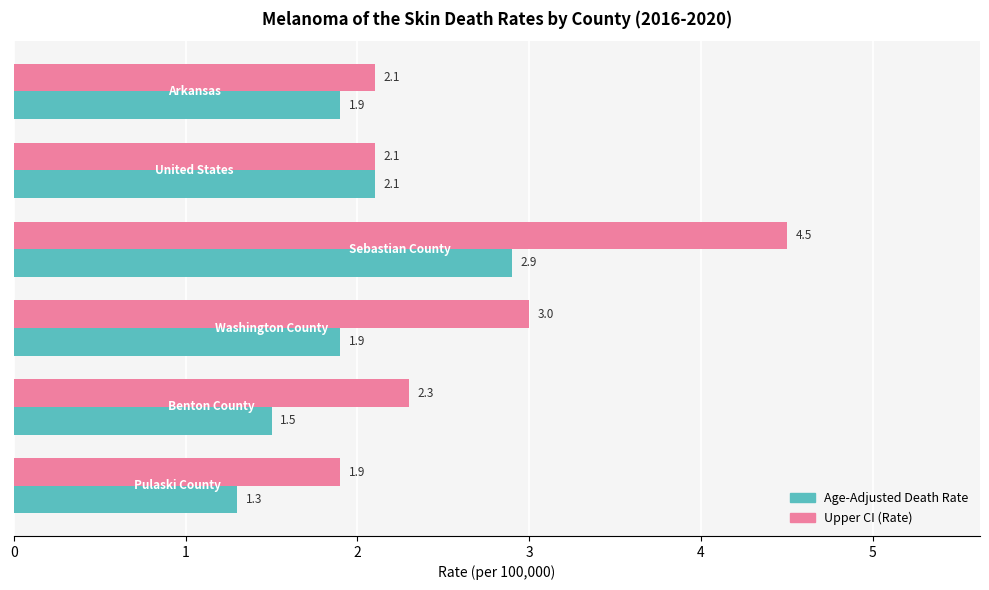

Which series has the largest total across all categories?

Upper CI (Rate)